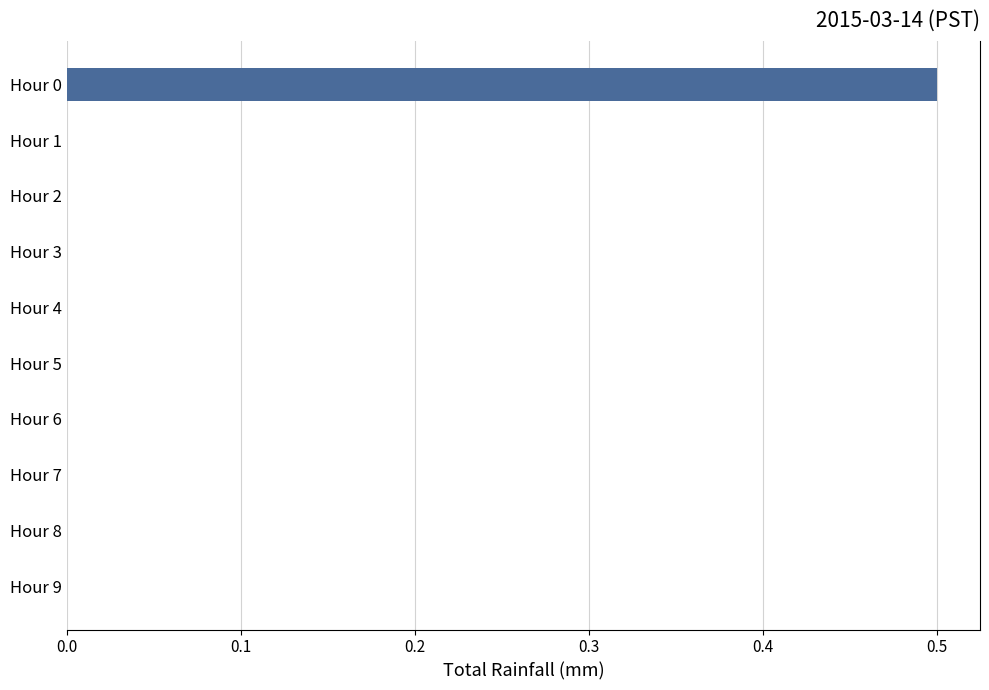

What is the average value?

0.1